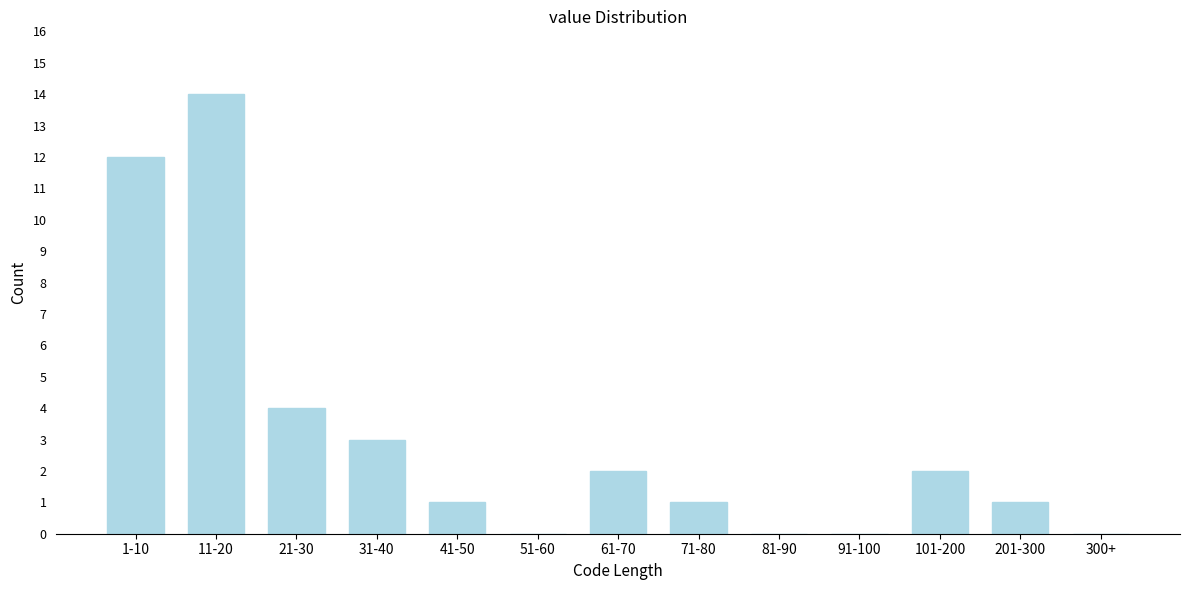

Reading left to right, what are all the values shown in this chart?

1-10=12	11-20=14	21-30=4	31-40=3	41-50=1	51-60=0	61-70=2	71-80=1	81-90=0	91-100=0	101-200=2	201-300=1	300+=0